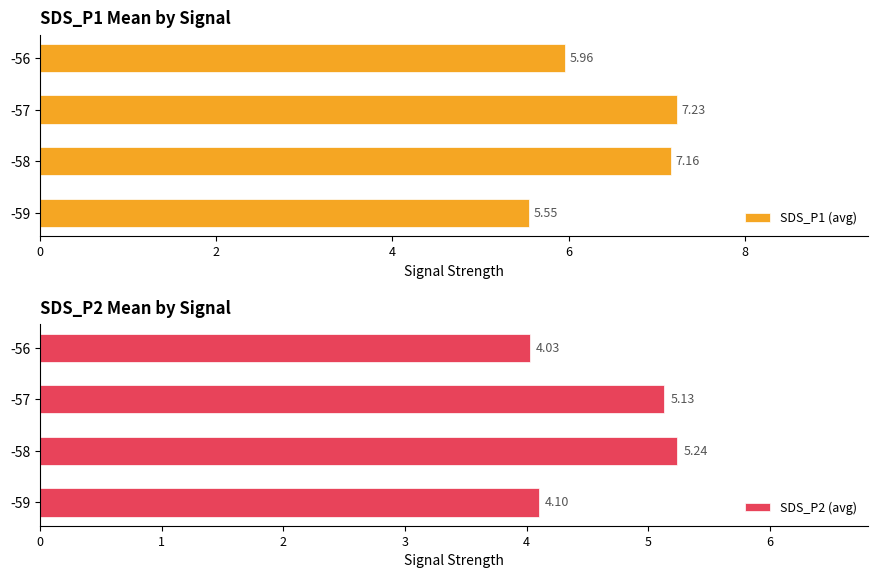

How many values in the SDS_P2 (avg) series are below 5?

2